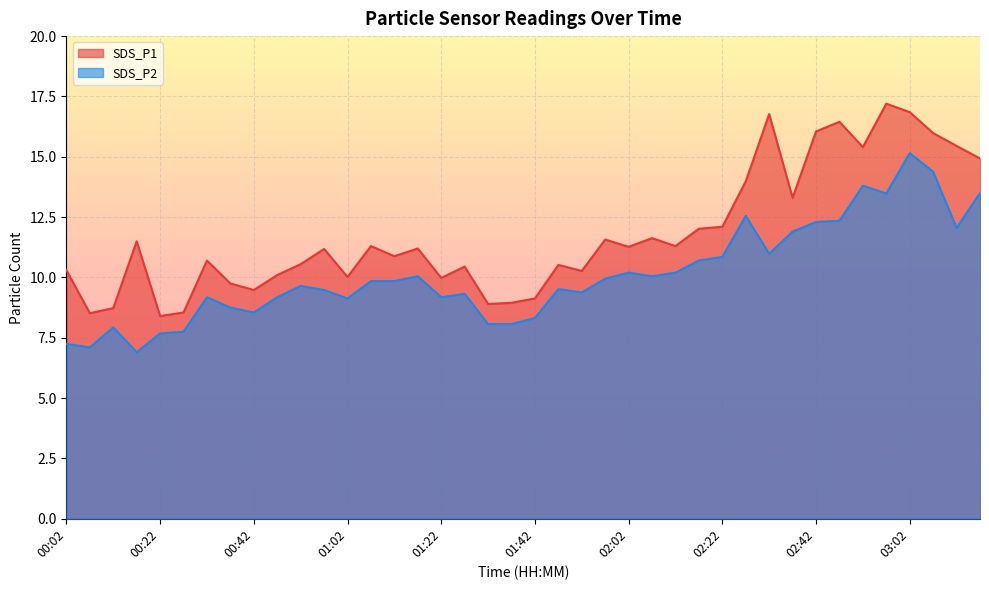

List the series in order of their overall mean, lowest first.

SDS_P2, SDS_P1